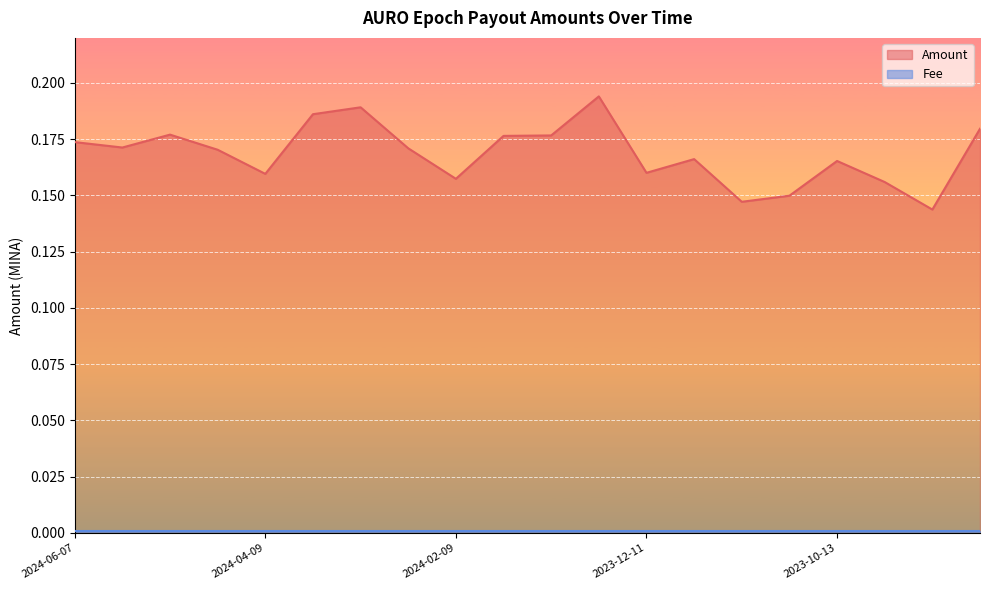

Where is the data nearest to the value 0?

2023-09-13